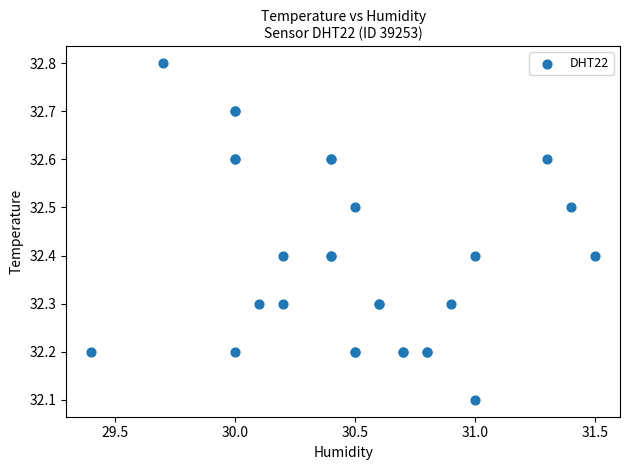

What Y value in the scatter plot is closest to 32?

32.1